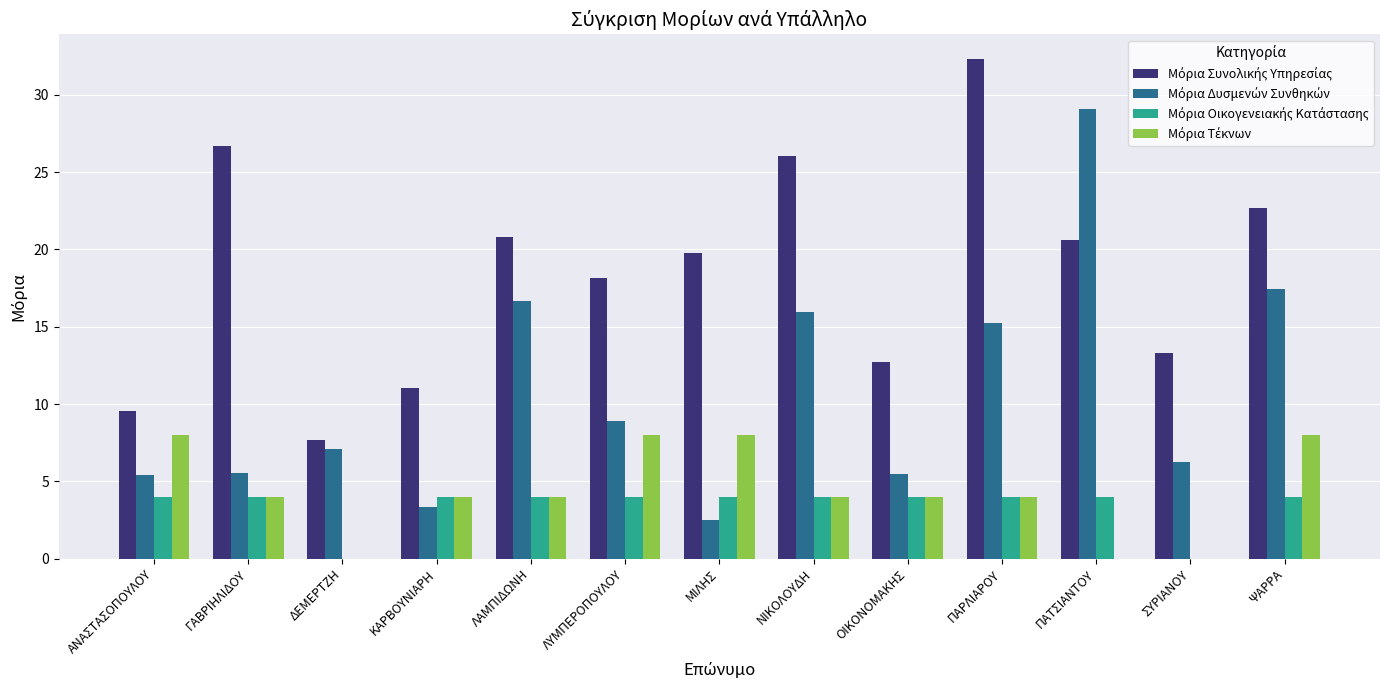

What is the greatest value displayed?

32.3